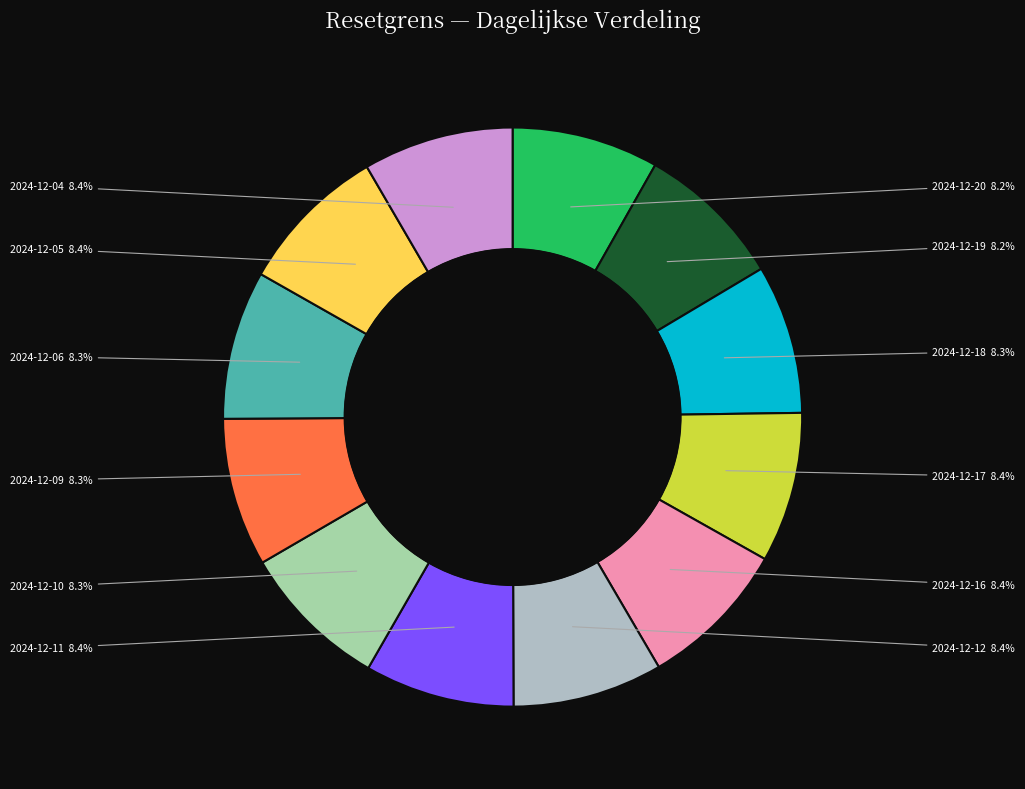

What is the smallest slice in the pie chart?

2024-12-20